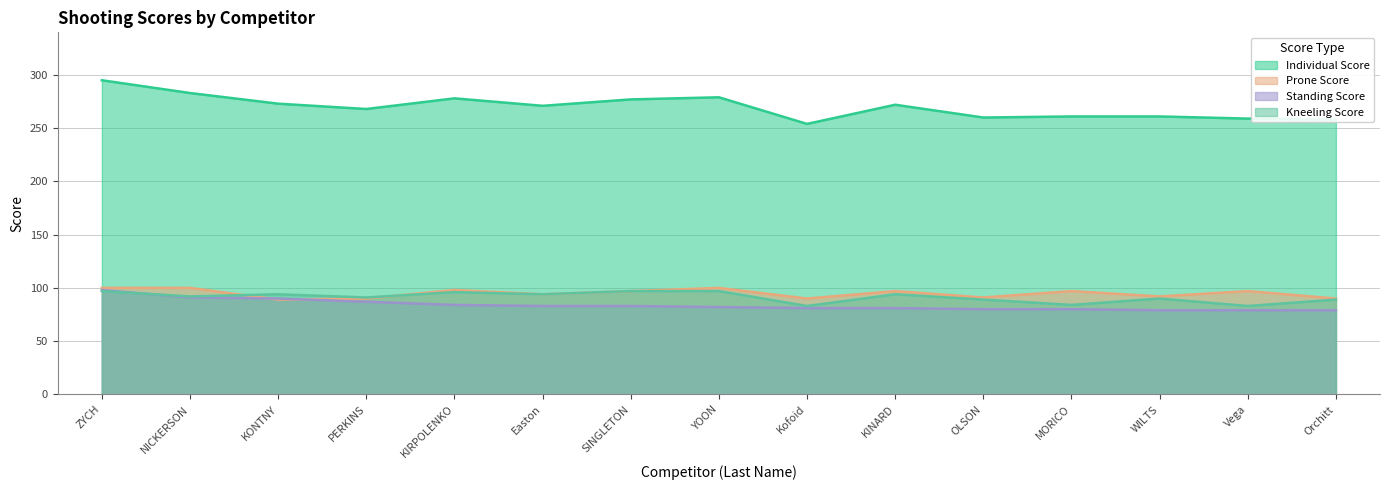

What are all the series names shown in the legend?

Individual Score, Prone Score, Standing Score, Kneeling Score